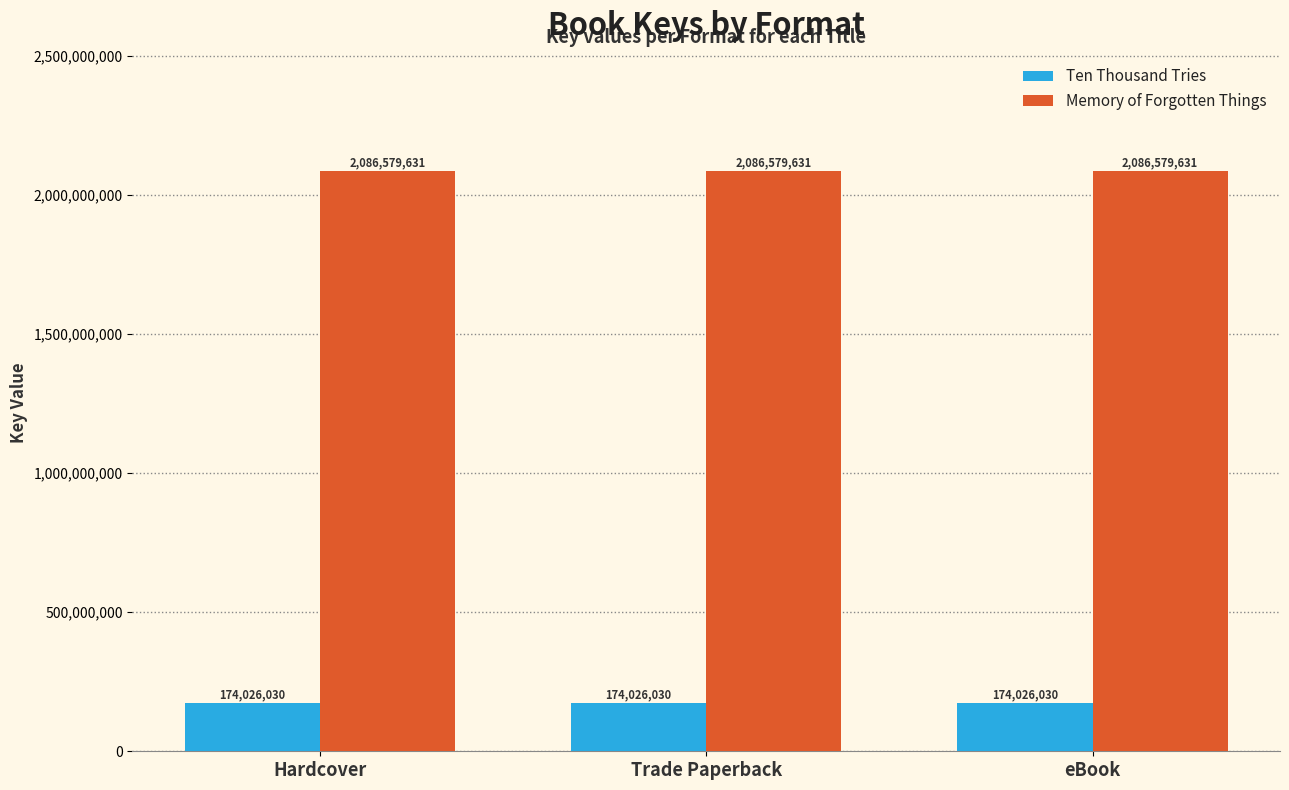

What is the spread (max minus min) of values at Hardcover?

1912553601